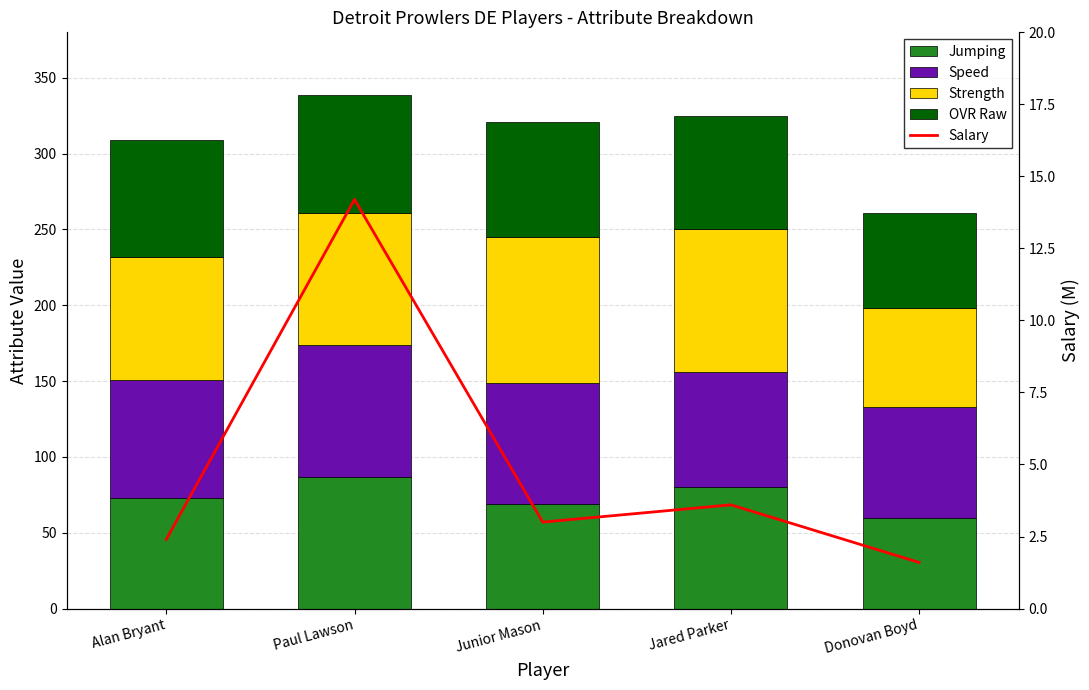

What is the total value across all series at Donovan Boyd?

262.6